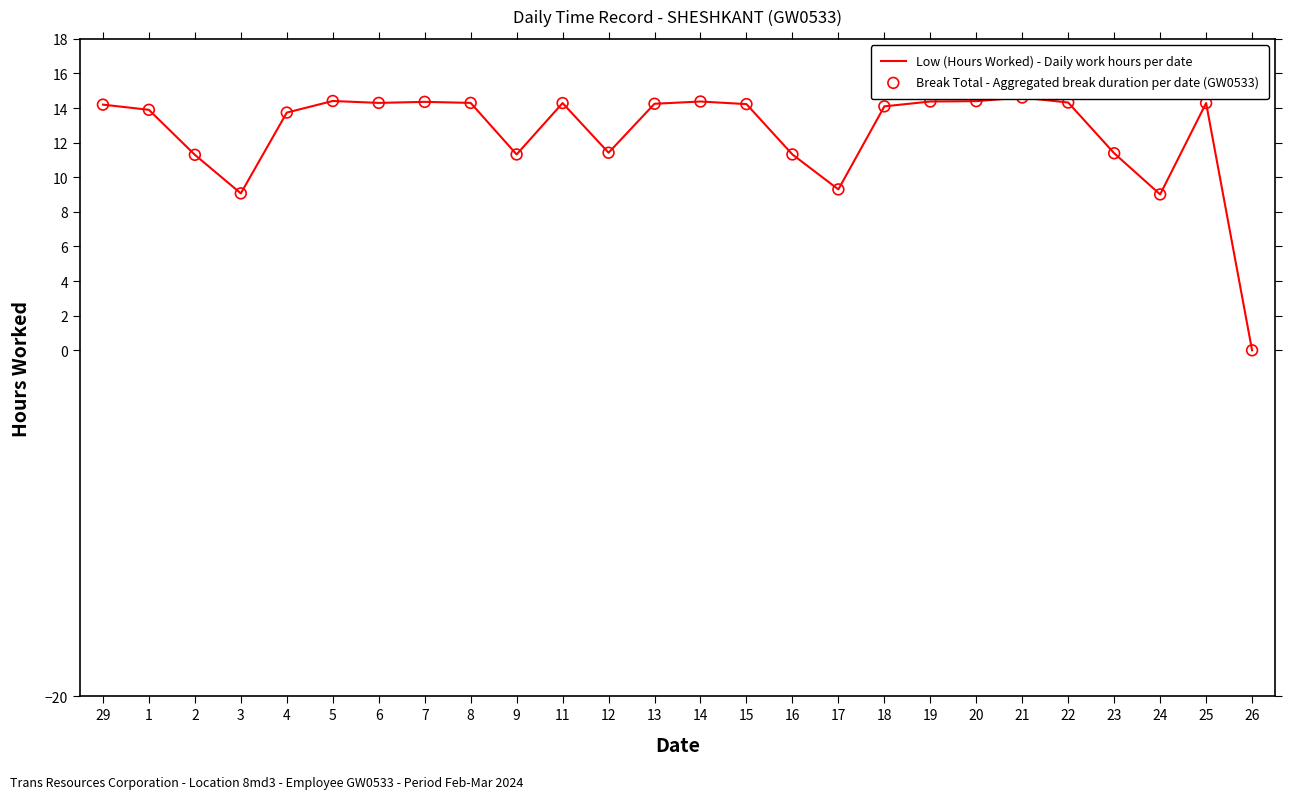

Is the value of Low (Hours Worked) - Daily work hours per date at 7 greater than the value of Break Total - Aggregated break duration per date (GW0533) at 14?

No